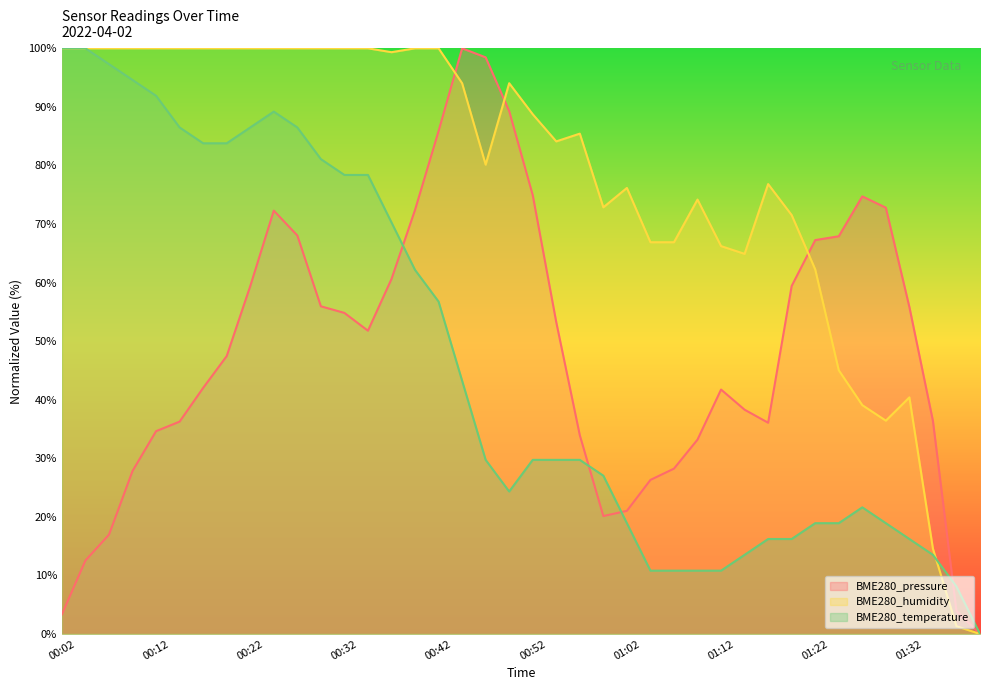

What is the difference between the highest and lowest values at 01:07?

56.1